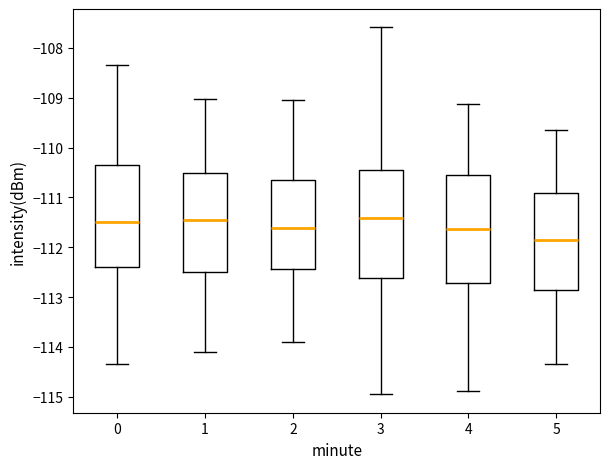

Reading left to right, transcribe this box plot: for each box, give where its median line is, the range the box spans, and where its two whiskers end, as read against the y-axis. The values are not printed on the chart, so give them approximately, as read against the axis.

0: median -111.5, box -112.4 to -110.3, whiskers -114.3 to -108.3
1: median -111.5, box -112.5 to -110.5, whiskers -114.1 to -109.0
2: median -111.6, box -112.4 to -110.6, whiskers -113.9 to -109.0
3: median -111.4, box -112.6 to -110.5, whiskers -114.9 to -107.6
4: median -111.6, box -112.7 to -110.6, whiskers -114.9 to -109.1
5: median -111.9, box -112.9 to -110.9, whiskers -114.3 to -109.6